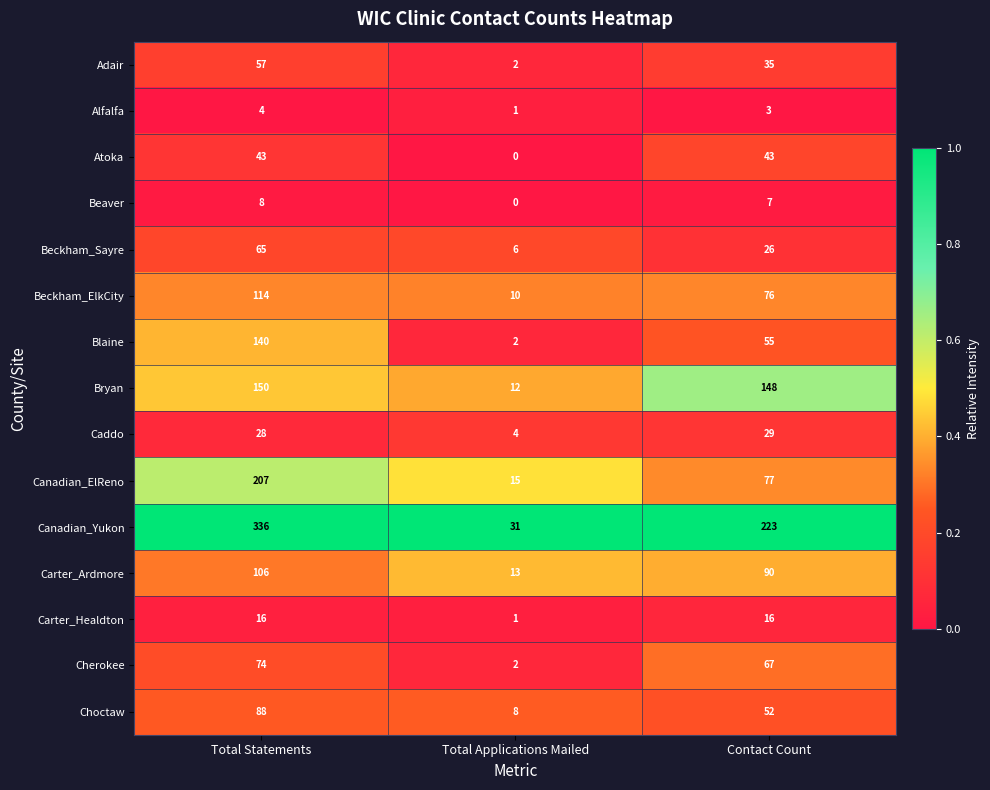

The Caddo series shows 29 at Contact Count. True or false?

True